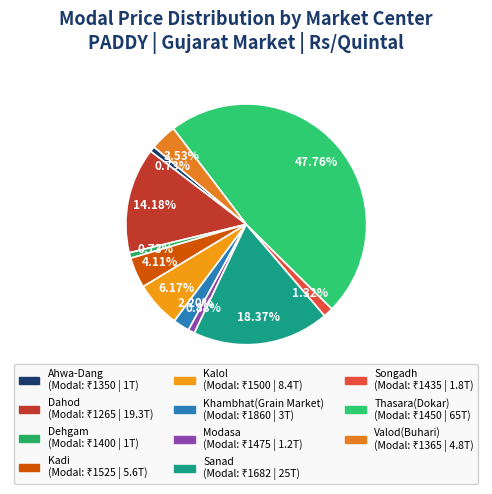

To the nearest percent, what is the average slice percentage?

9%